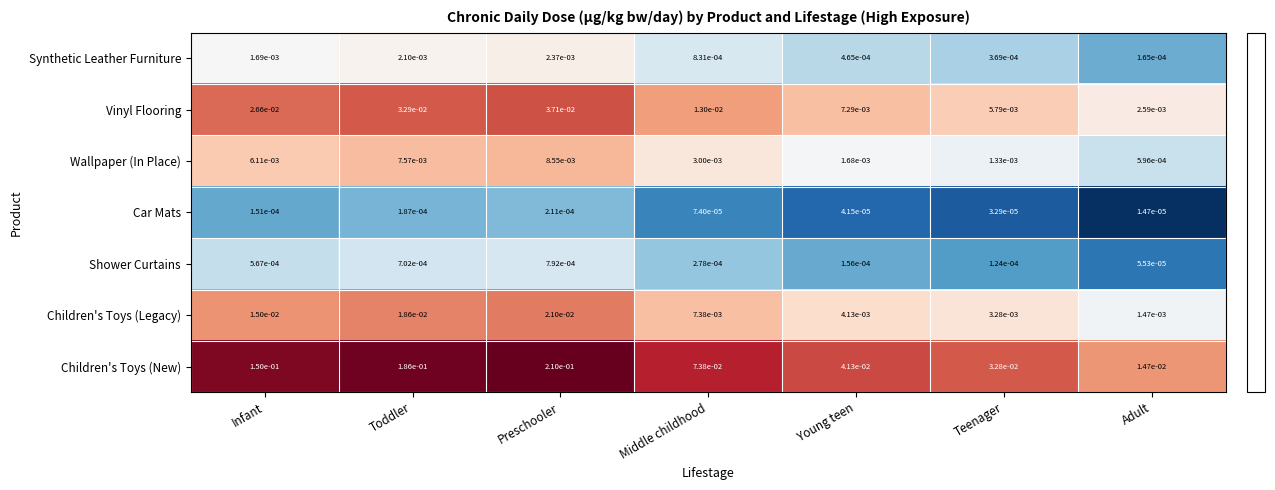

Is the value of Children's Toys (Legacy) at Teenager greater than the value of Wallpaper (In Place) at Preschooler?

No